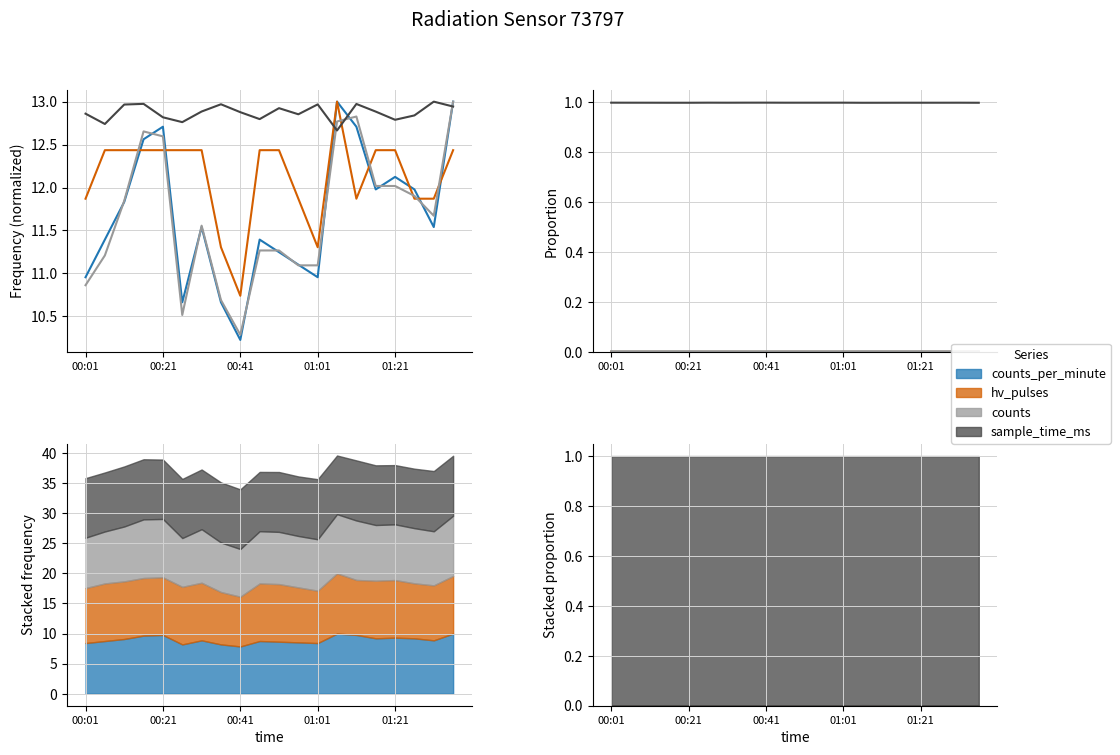

True or false: counts and sample_time_ms cross at least once.

False